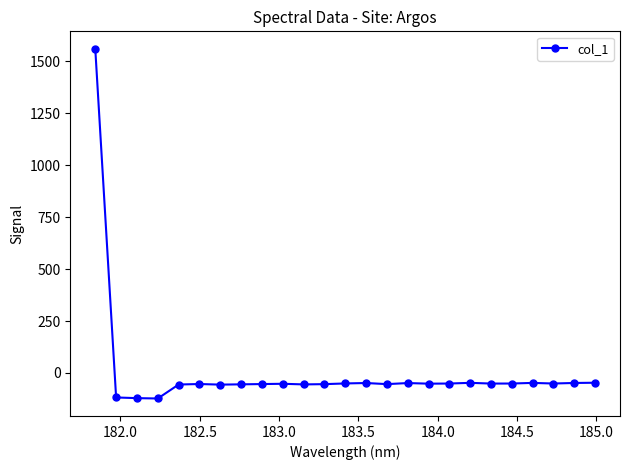

What is the maximum value shown in the chart?

1559.9